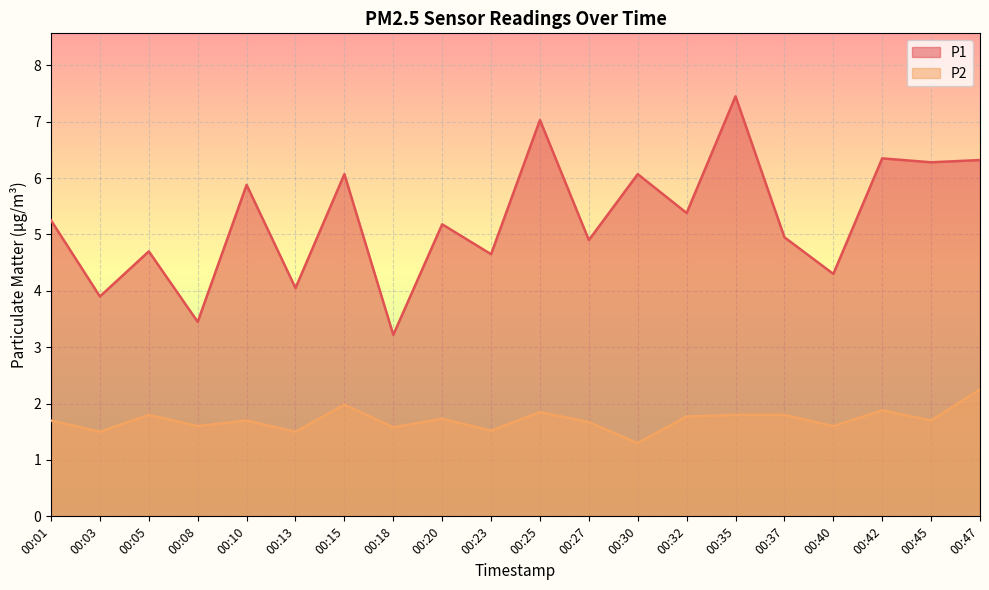

What value does the P1 series have at 00:47?

6.3